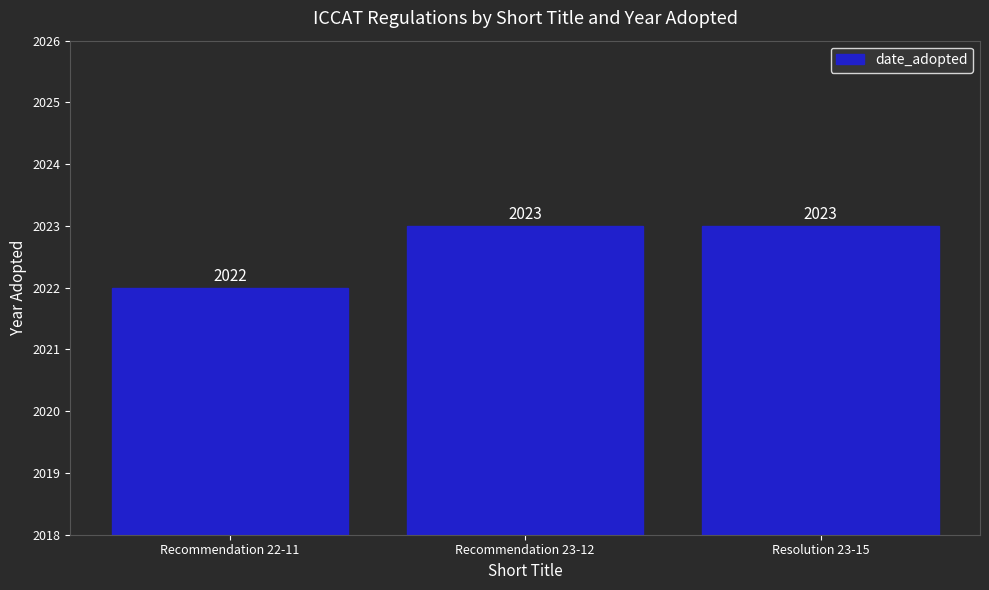

What is the smallest value displayed?

2022